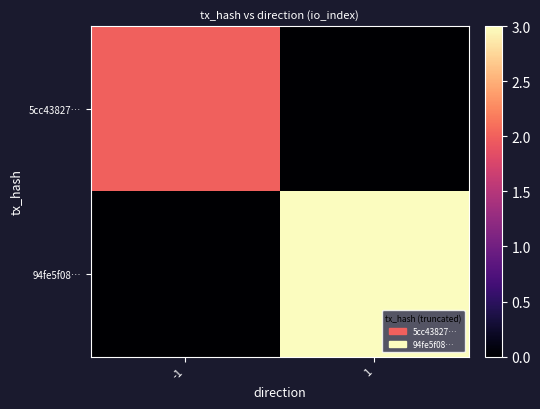

List the series in order of their overall mean, highest first.

94fe5f08…, 5cc43827…